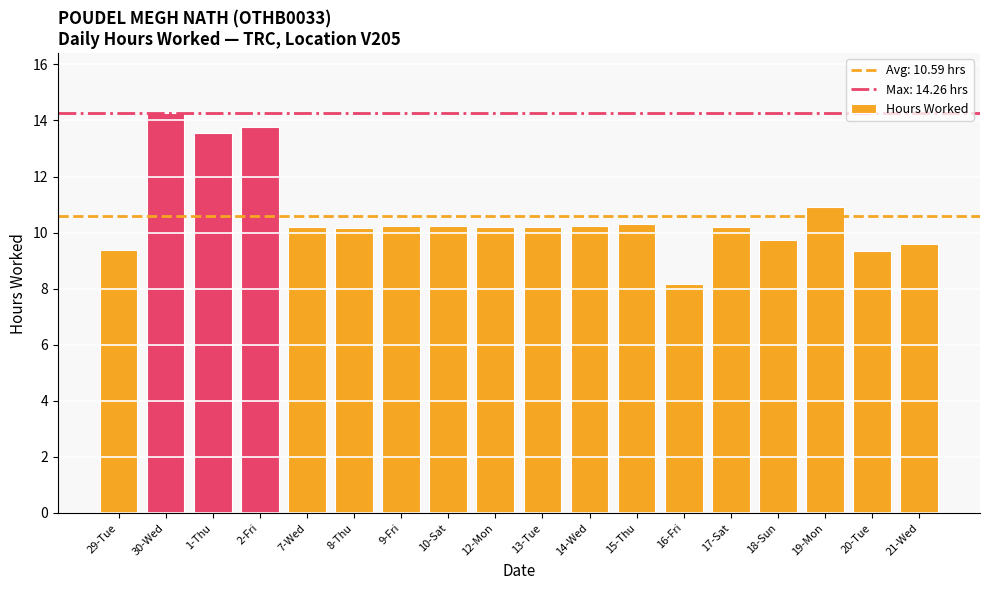

What is the difference between the values at 1-Thu and 21-Wed?

4.0